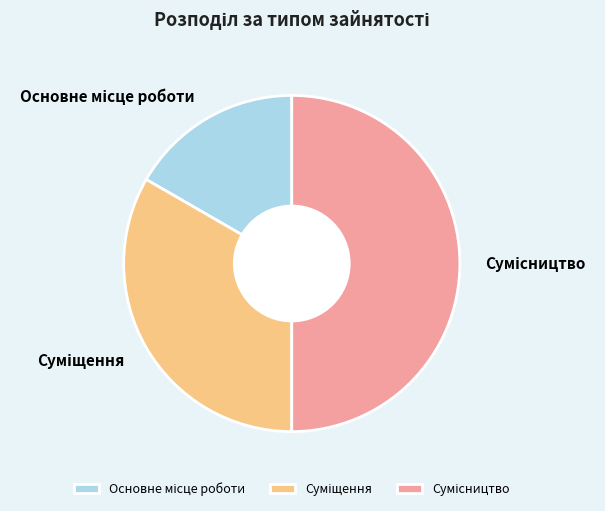

What is the change in value from Суміщення to Сумісництво?

+1